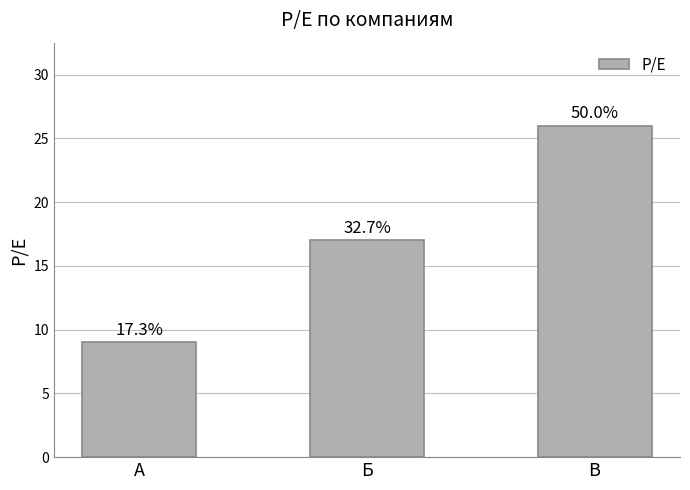

The value at В is 26. True or false?

True